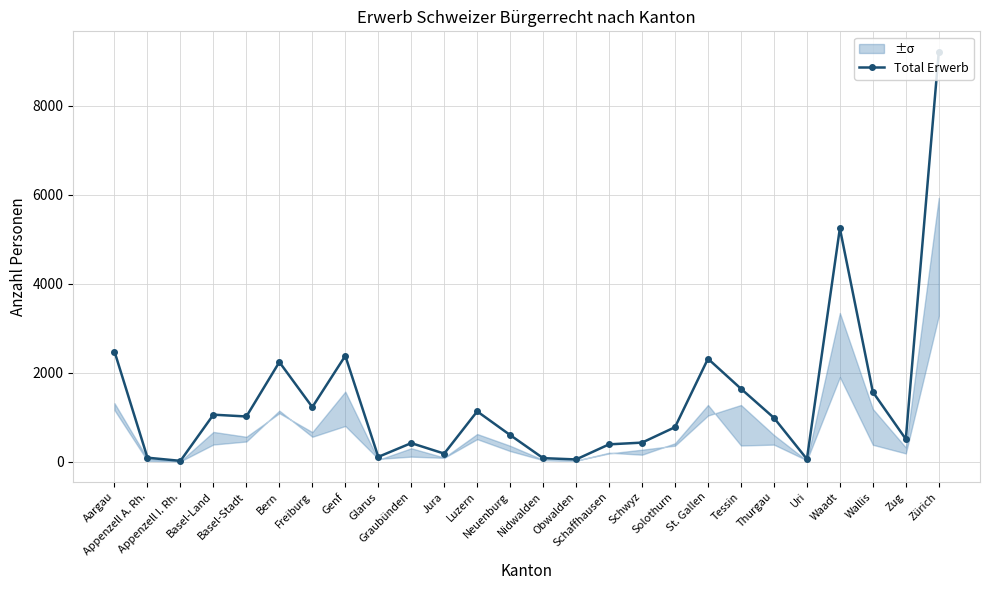

How many lines are shown in the chart?

1